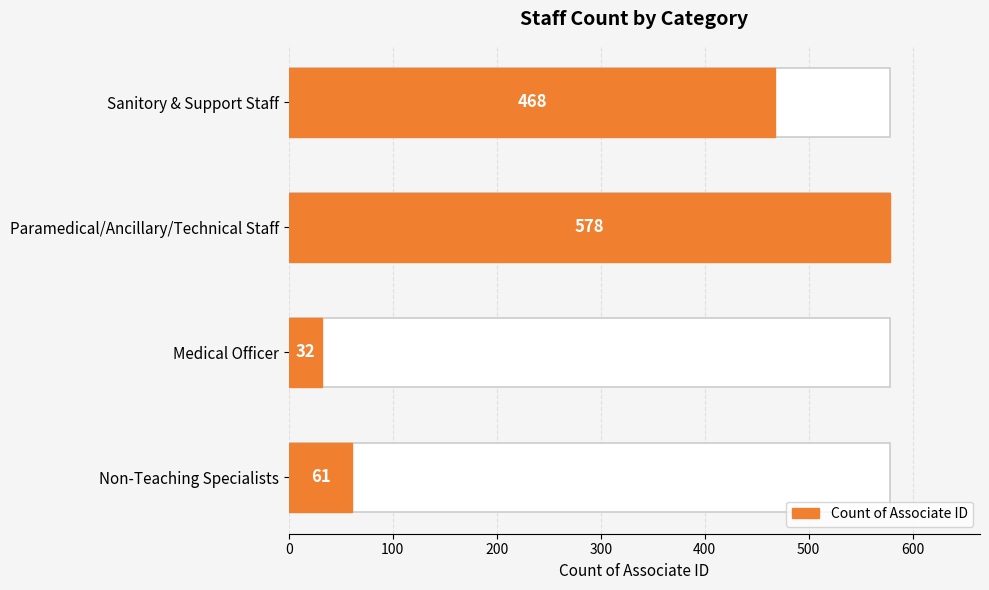

How many distinct data groups are displayed?

1